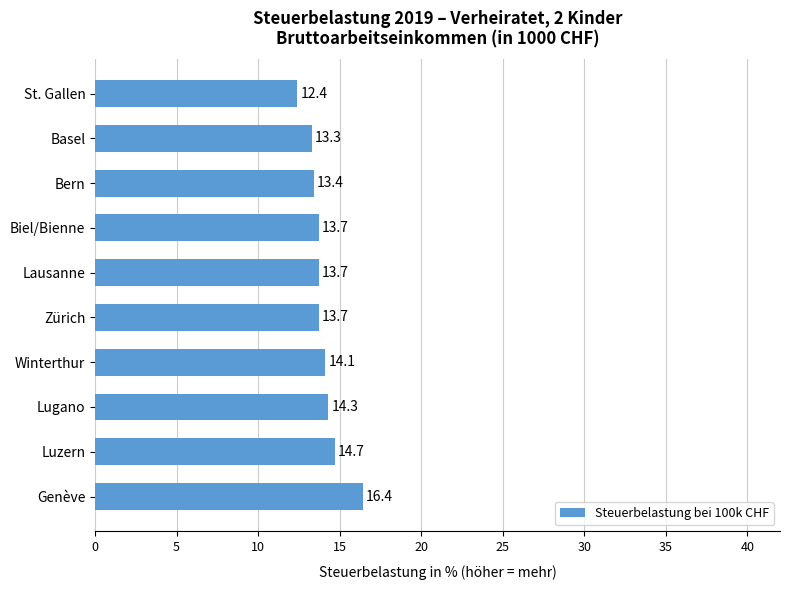

Reading bottom to top, extract all data points from this chart.

16.4	14.7	14.3	14.1	13.7	13.7	13.7	13.4	13.3	12.4